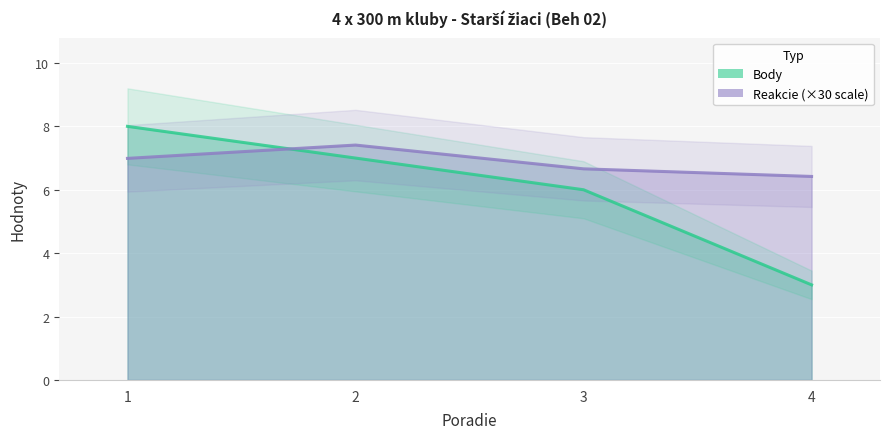

What is the difference between the second highest and minimum values in the Body series?

4.0